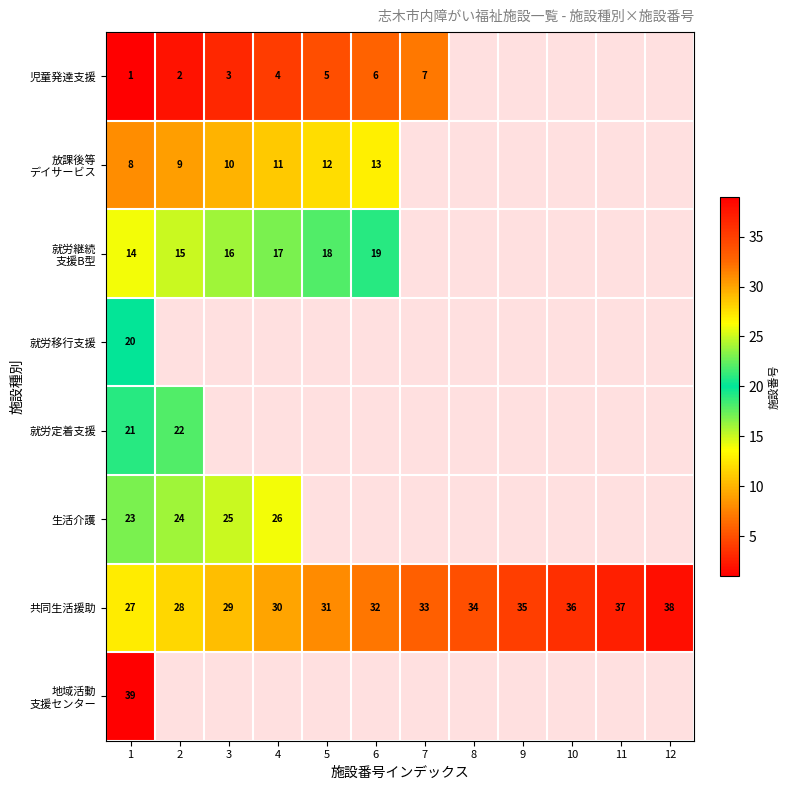

Which category has the highest value across all series?

1